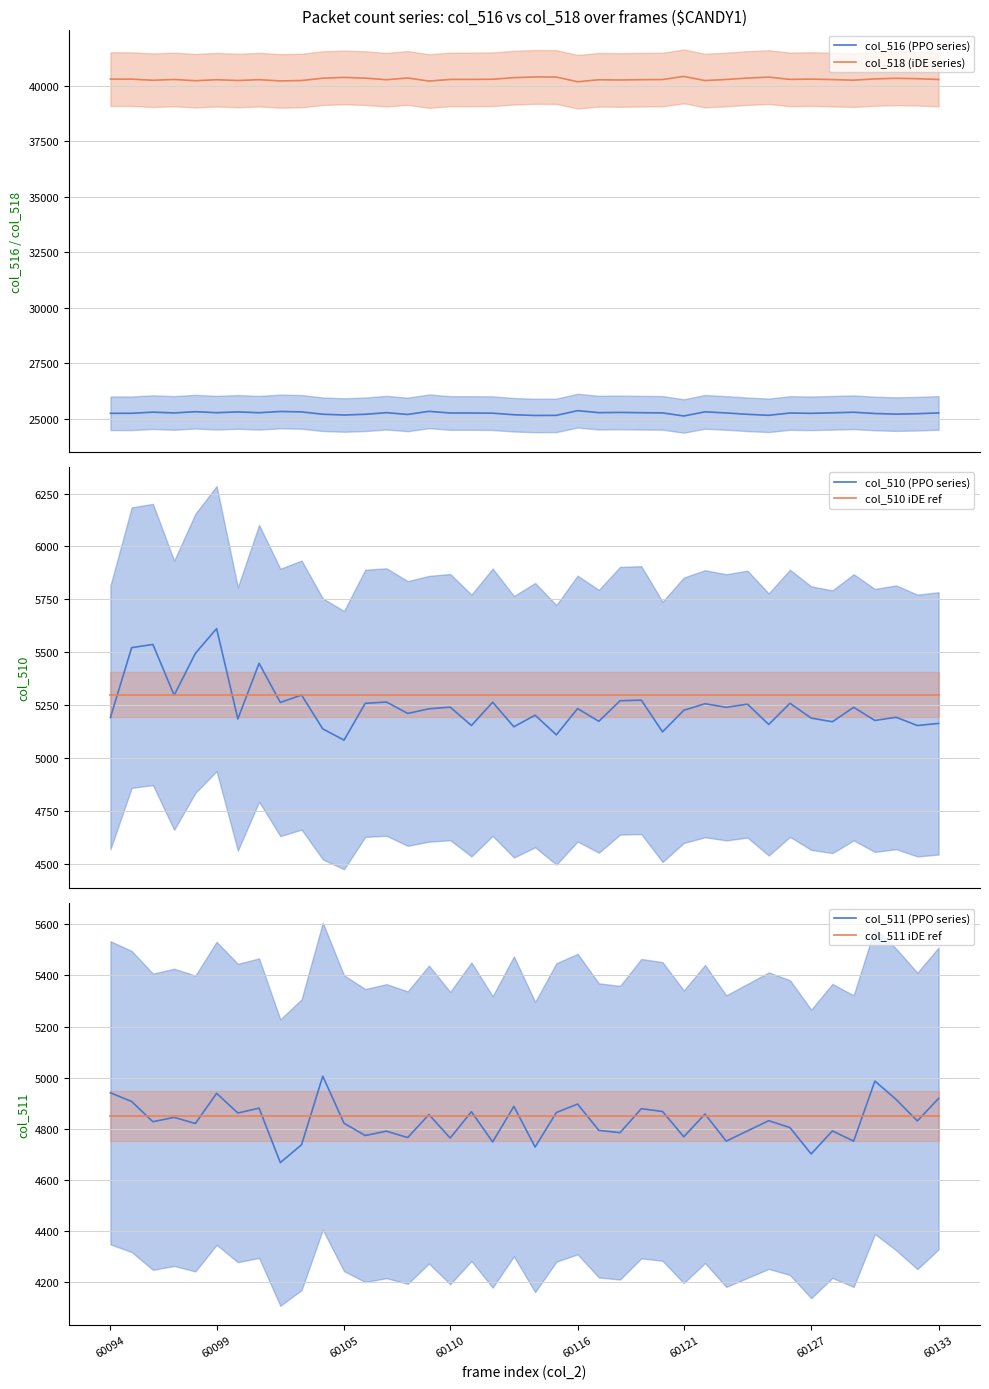

What is the difference between the maximum and minimum values in the col_510 (PPO series) series?

527